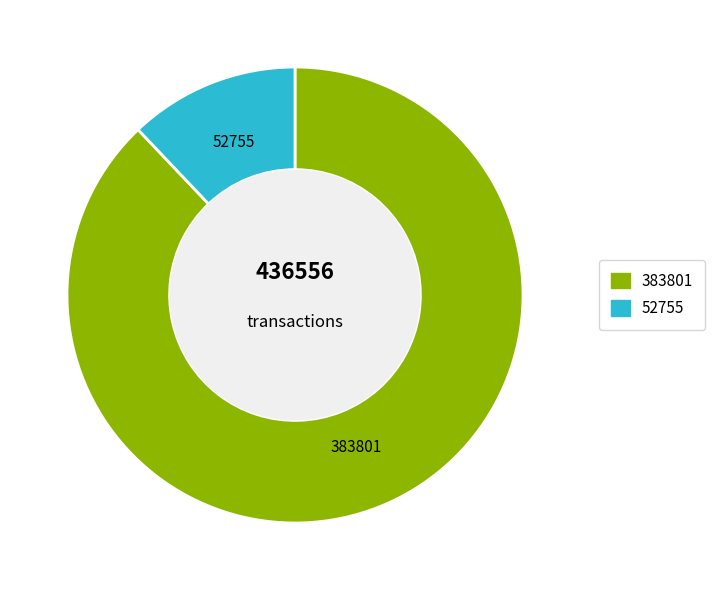

The 383801 slice represents 94% of the pie. True or false?

False